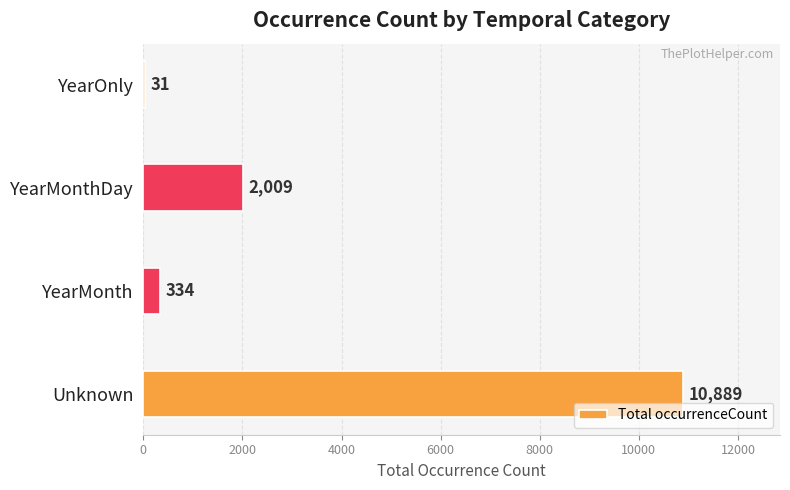

Reading top to bottom, what are all the values shown in this chart?

YearOnly=31	YearMonthDay=2009	YearMonth=334	Unknown=10889